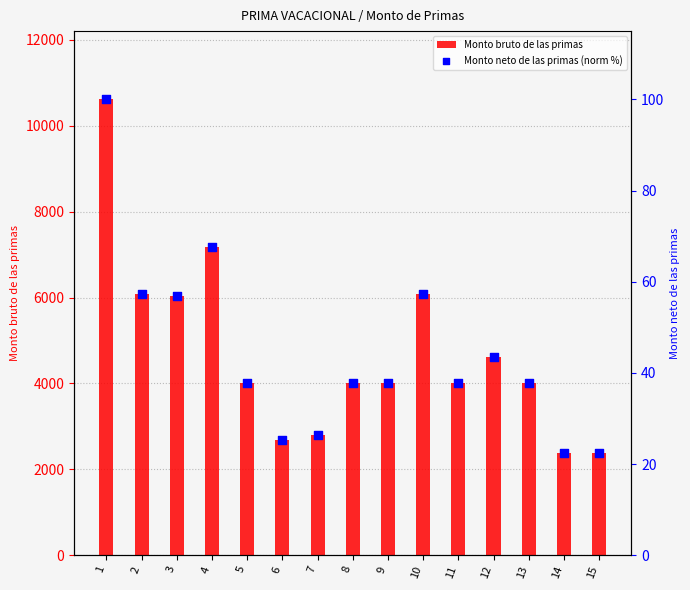

At how many categories does at least one series exceed 5156?

5